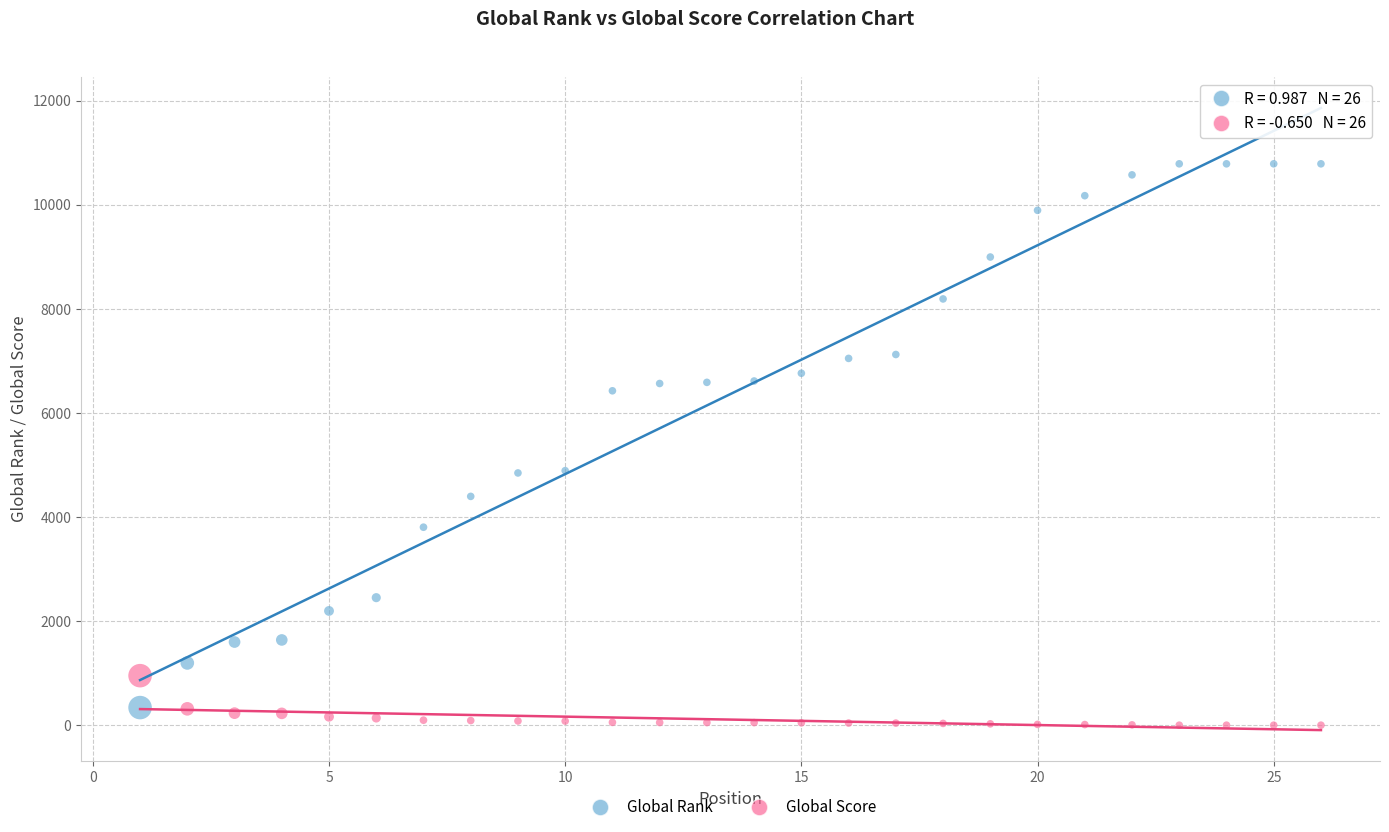

Which series has the widest spread of Y values?

Global Rank